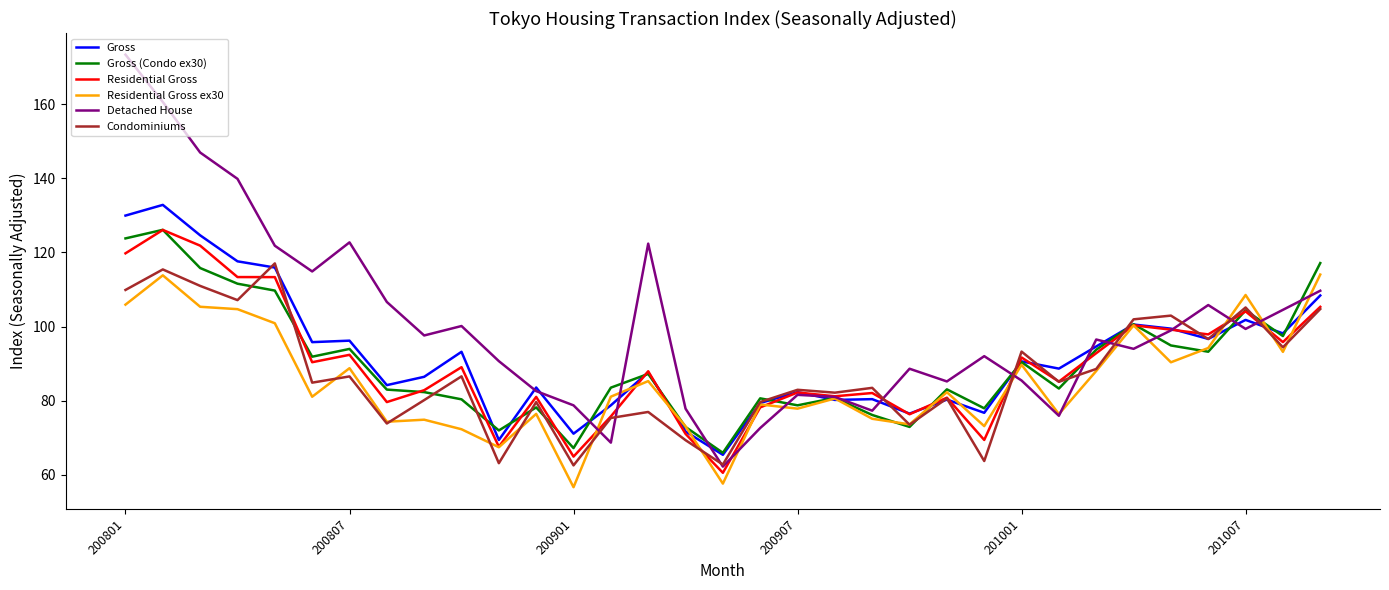

What is the maximum value shown in the chart?

173.4